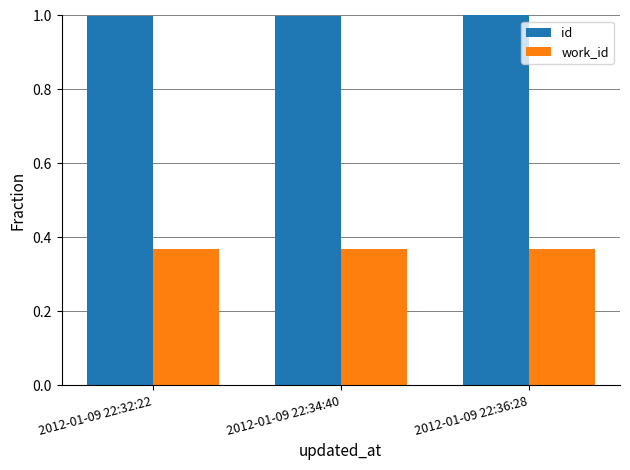

What is the label of the 1st bar from the left?

2012-01-09 22:32:22